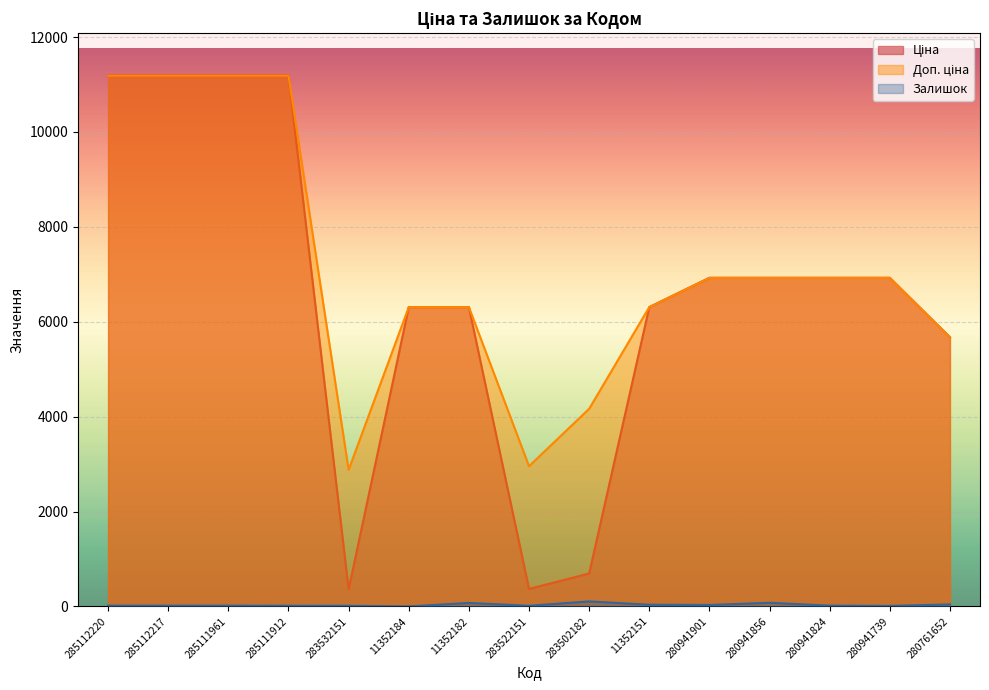

Is it true that Доп. ціна equals 11188.2 at 285111912?

True